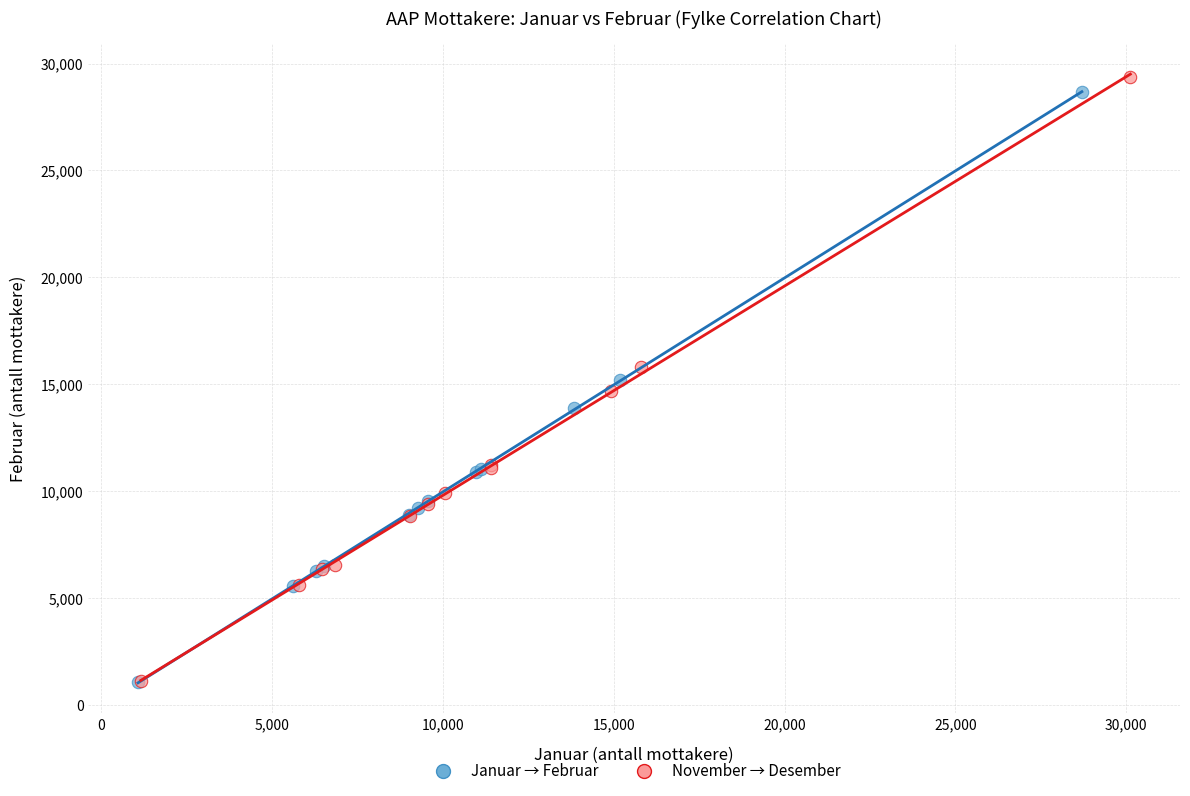

Which series has the widest spread of Y values?

November → Desember